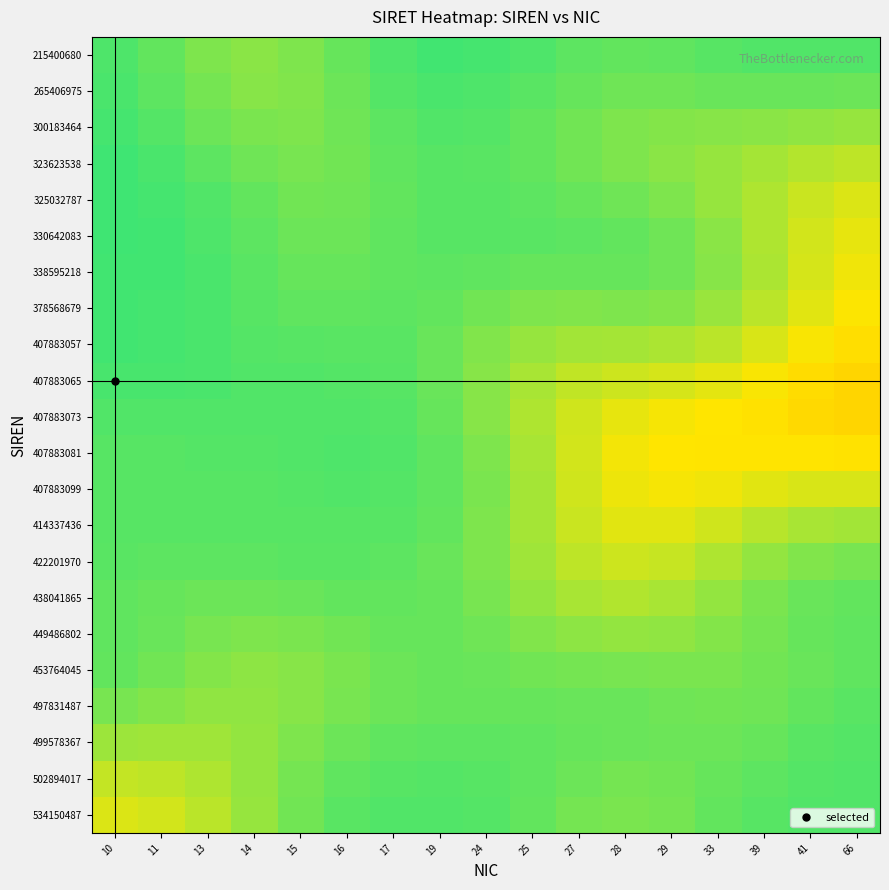

Between 17 and 41, which series saw the biggest shift?

407883073